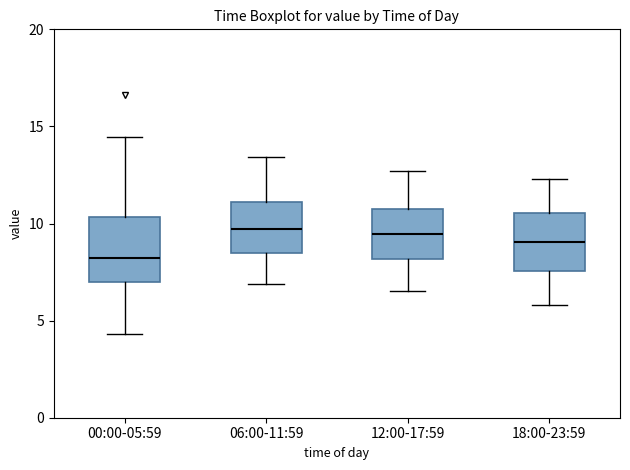

Reading left to right, transcribe this box plot: for each box, give where its median line is, the range the box spans, and where its two whiskers end, as read against the y-axis. The values are not printed on the chart, so give them approximately, as read against the axis.

00:00-05:59: median 8.0, box 7.0 to 10.5, whiskers 4.5 to 14.5
06:00-11:59: median 9.5, box 8.5 to 11.0, whiskers 7.0 to 13.5
12:00-17:59: median 9.5, box 8.0 to 10.5, whiskers 6.5 to 12.5
18:00-23:59: median 9.0, box 7.5 to 10.5, whiskers 6.0 to 12.5